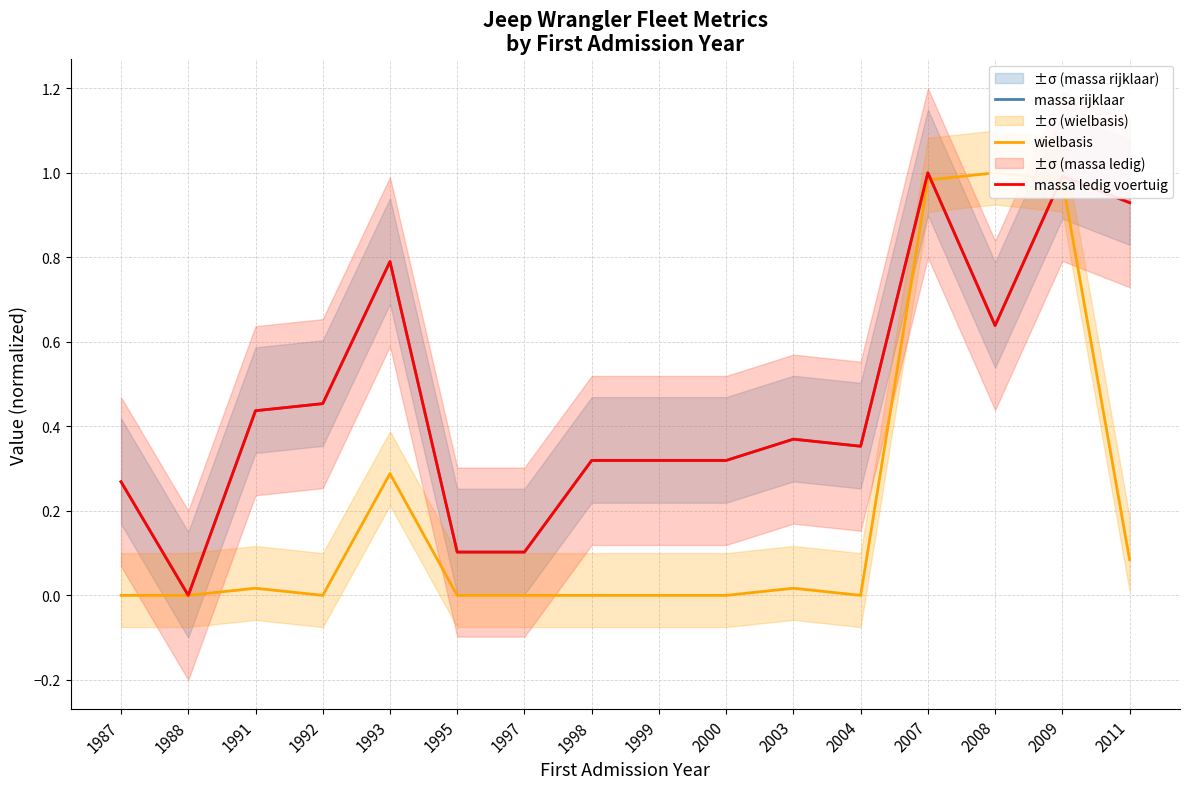

How many series are shown in this chart?

3